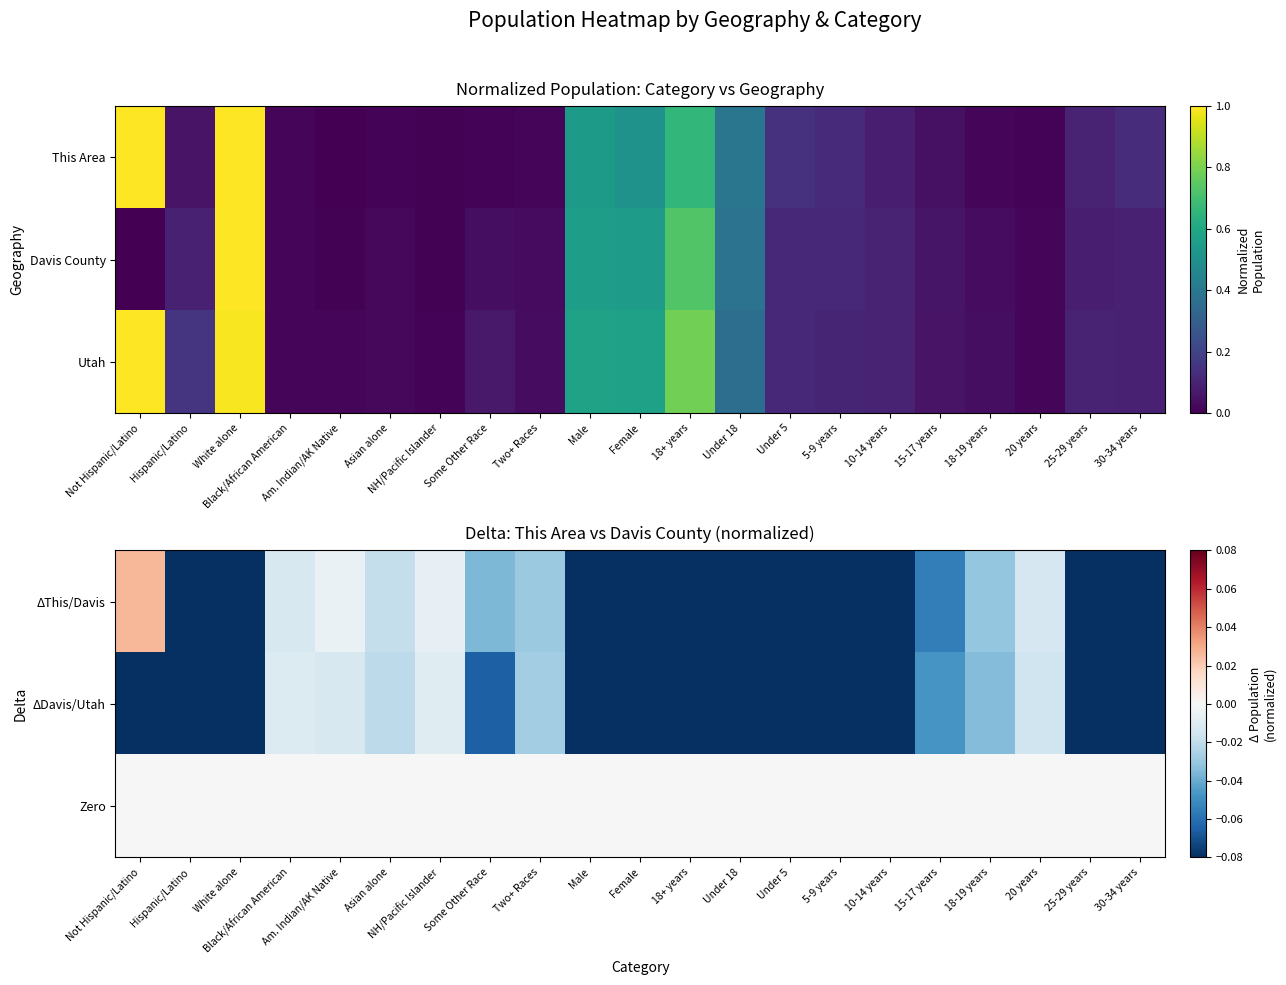

At which category does the chart reach its peak across all series?

Not Hispanic/Latino